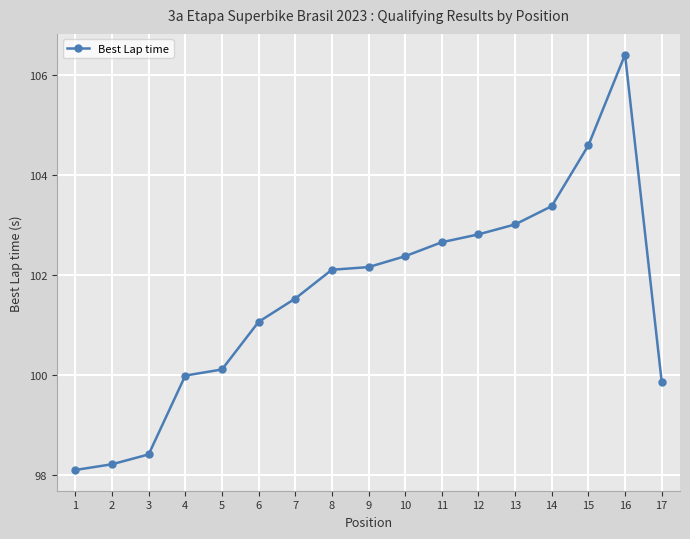

The chart shows a value of 102.2 at 9. True or false?

True